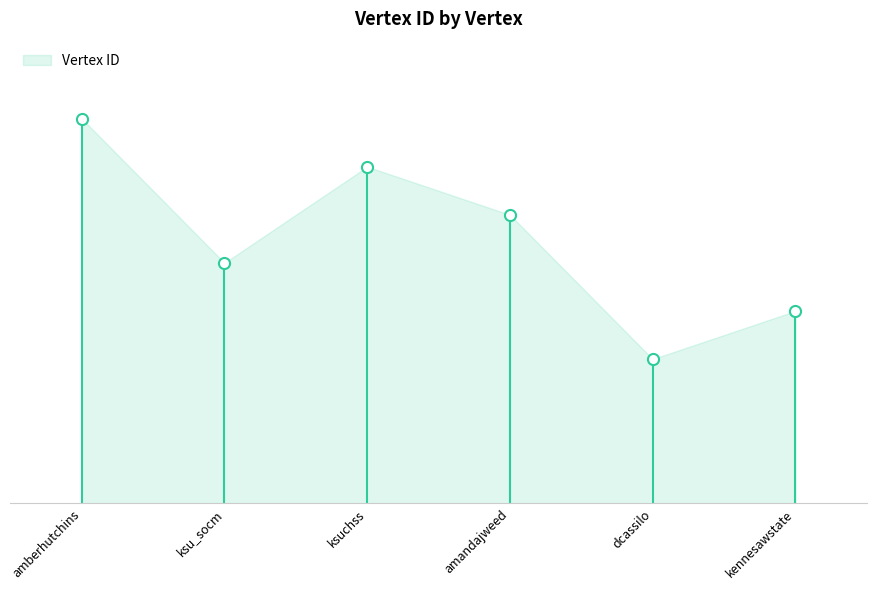

Rank the categories by value from highest to lowest.

amberhutchins, ksuchss, amandajweed, ksu_socm, kennesawstate, dcassilo